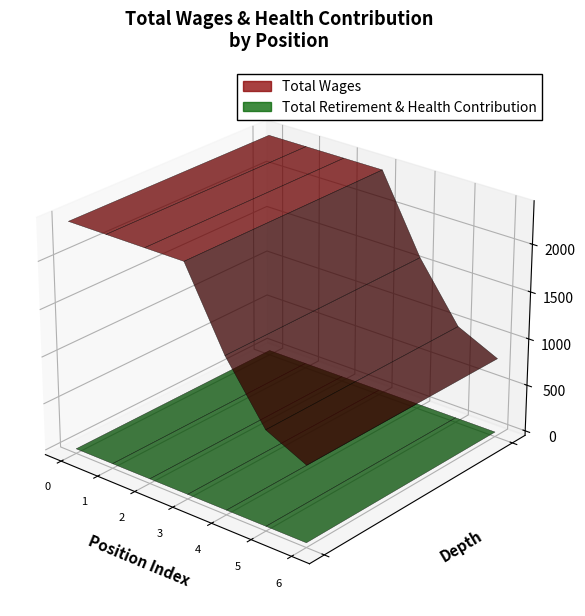

Reading right to left, list all the values displayed in this chart.

Total Wages: 800	1000	1600	2400	2400	2400	2400
Total Retirement & Health Contribution: 0	0	0	0	0	0	0